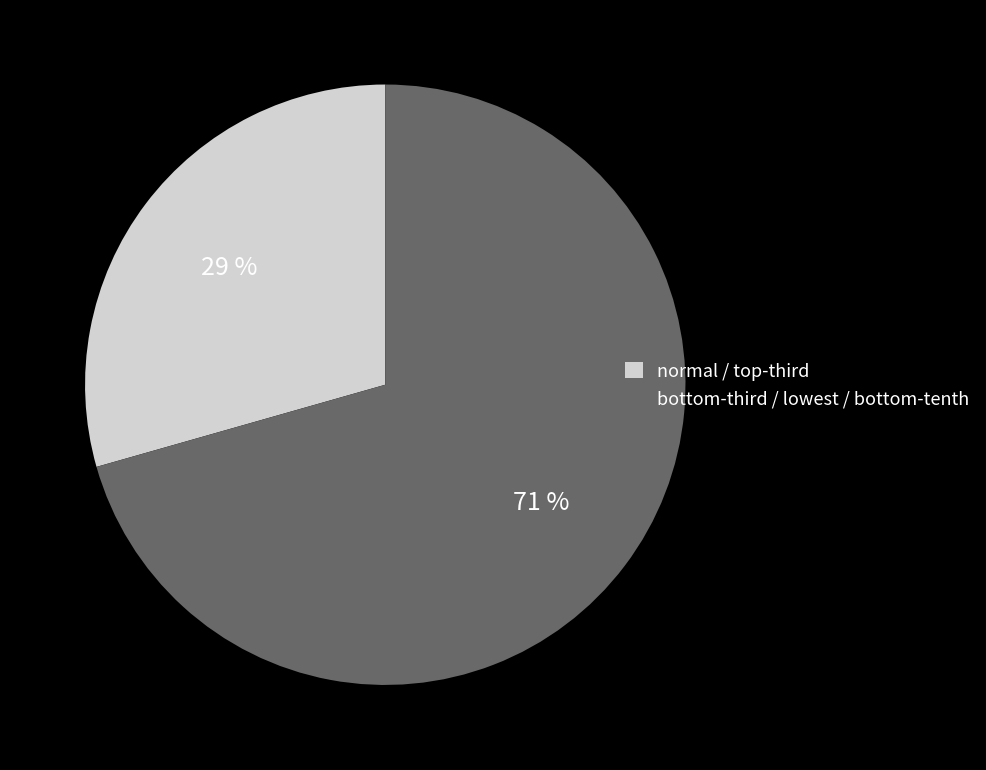

Does any single category account for the majority?

Yes